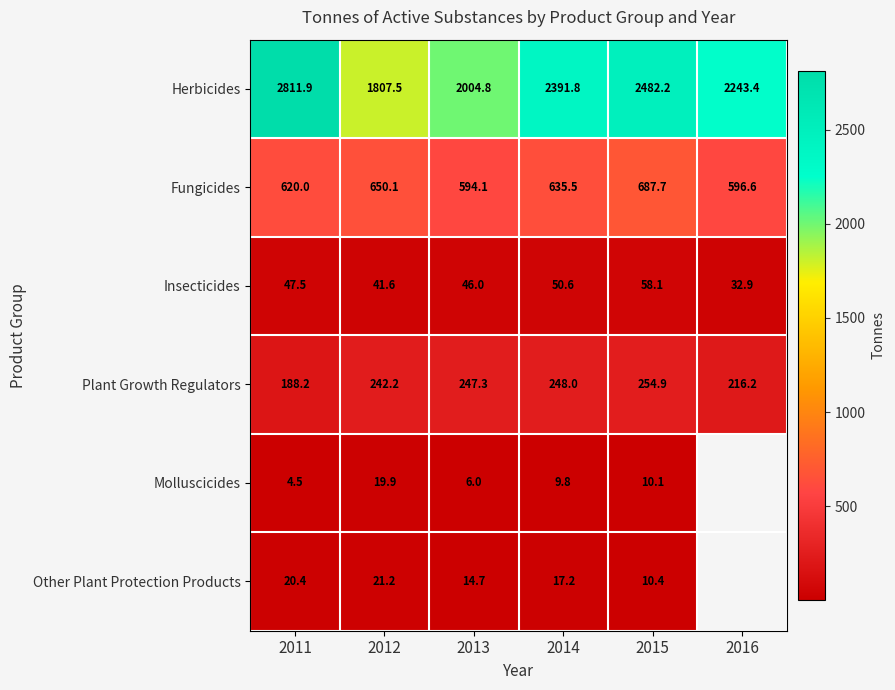

The value of Plant Growth Regulators at 2013 is 247.3. True or false?

True